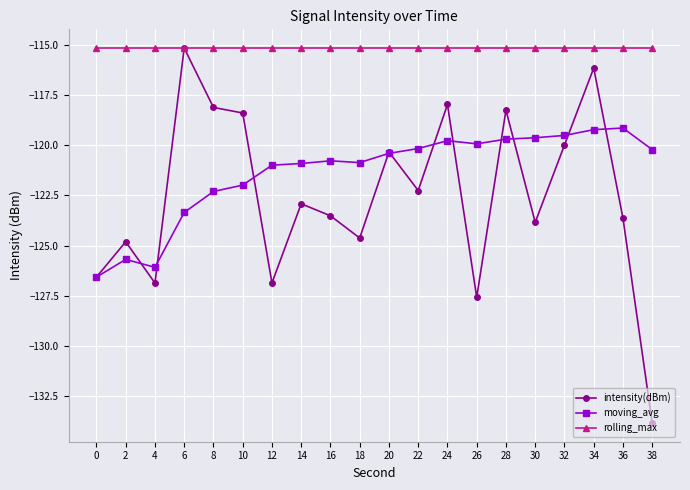

At which label does intensity(dBm) first exceed -122?

6